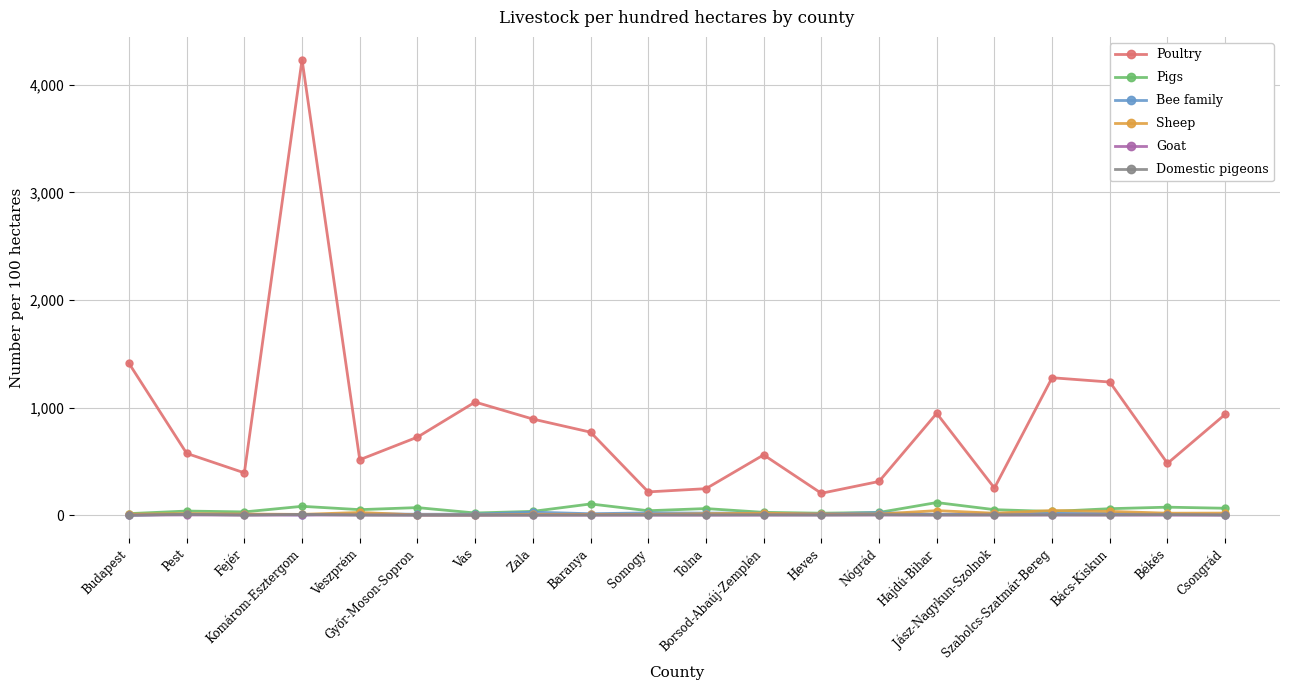

Which series has the largest total across all categories?

Poultry